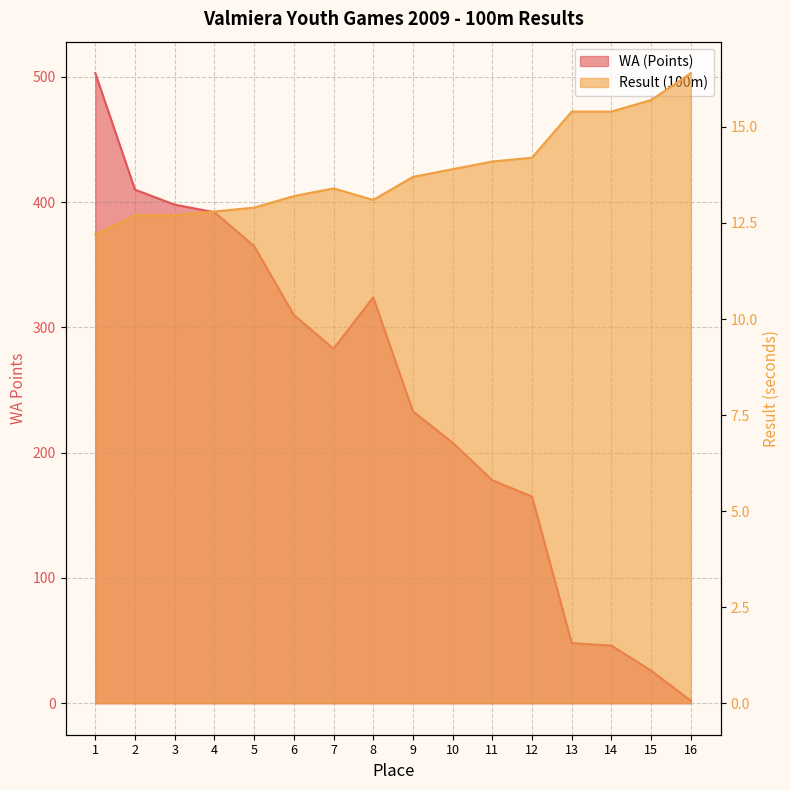

Is the value of Result (100m) at 8 greater than the value of WA (Points) at 10?

No